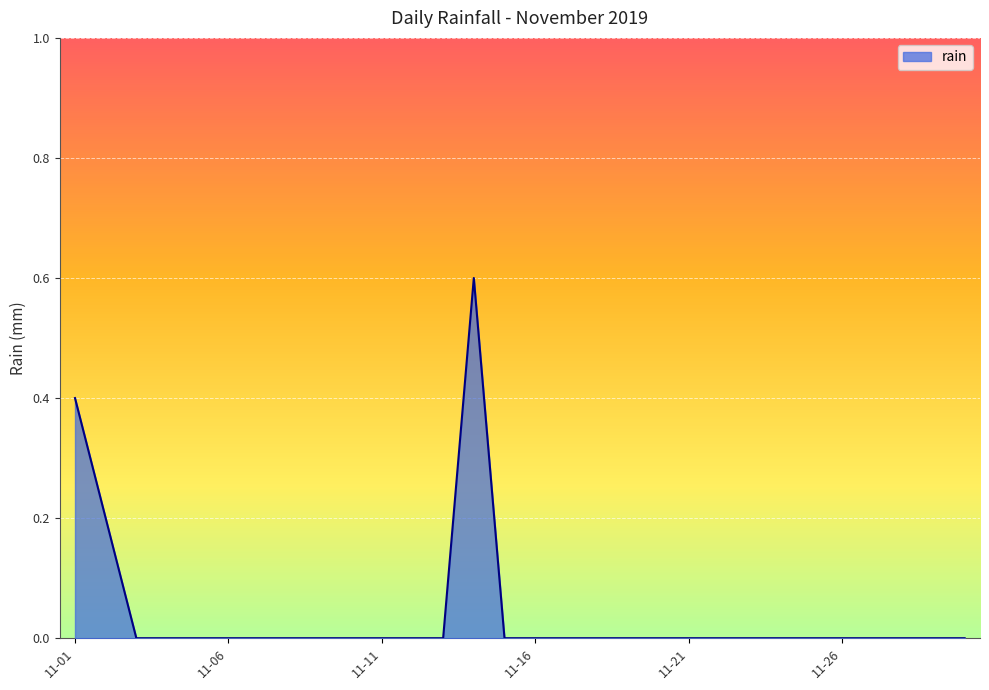

Reading left to right, list all the values displayed in this chart.

0.4	0.2	0.0	0.0	0.0	0.0	0.0	0.0	0.0	0.0	0.0	0.0	0.0	0.6	0.0	0.0	0.0	0.0	0.0	0.0	0.0	0.0	0.0	0.0	0.0	0.0	0.0	0.0	0.0	0.0